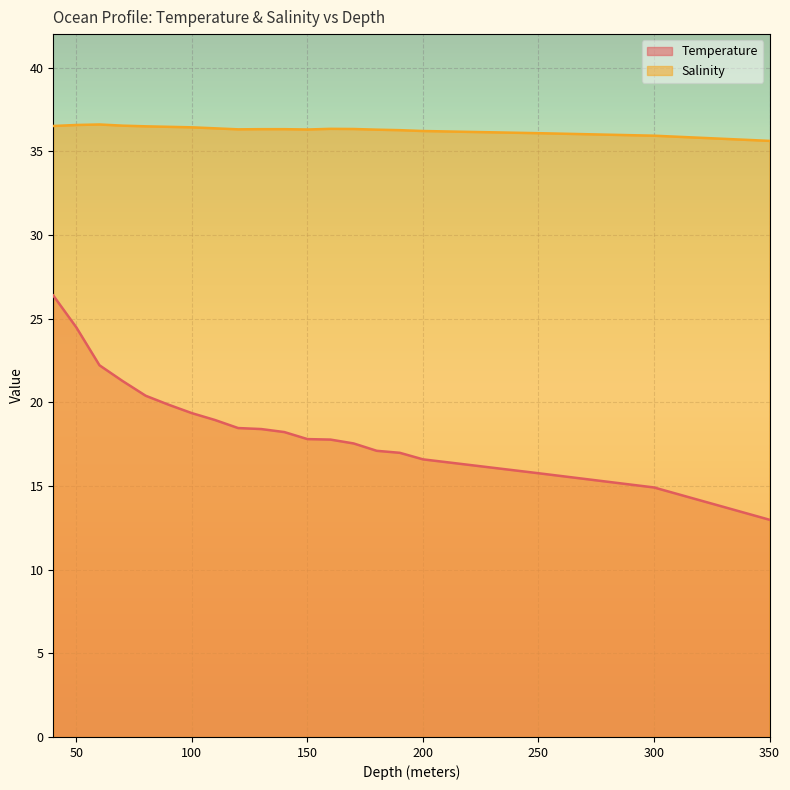

True or false: Temperature has more than 1 interior local peaks.

False